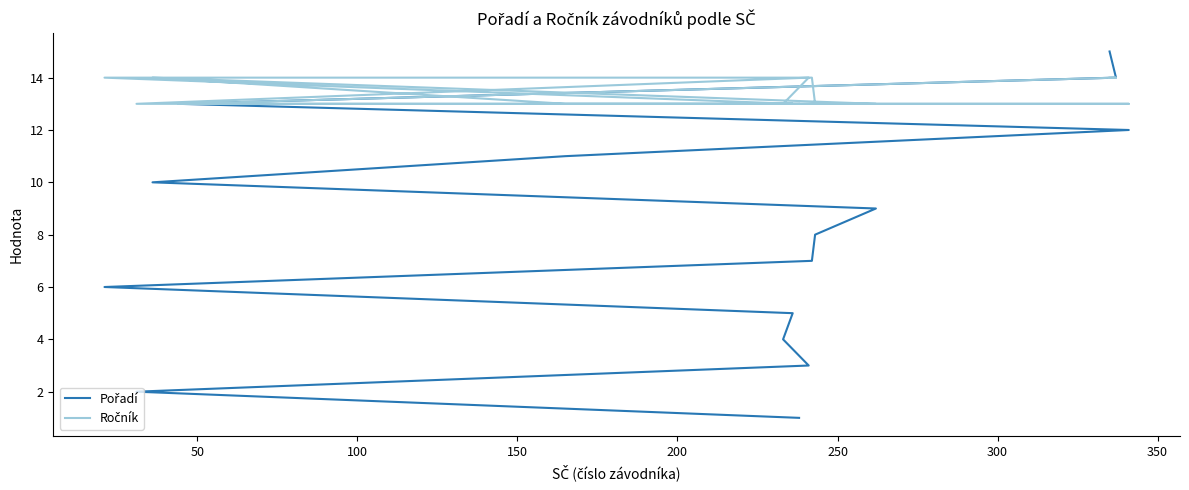

What is the value of the Pořadí point at the 4th from the left?

4